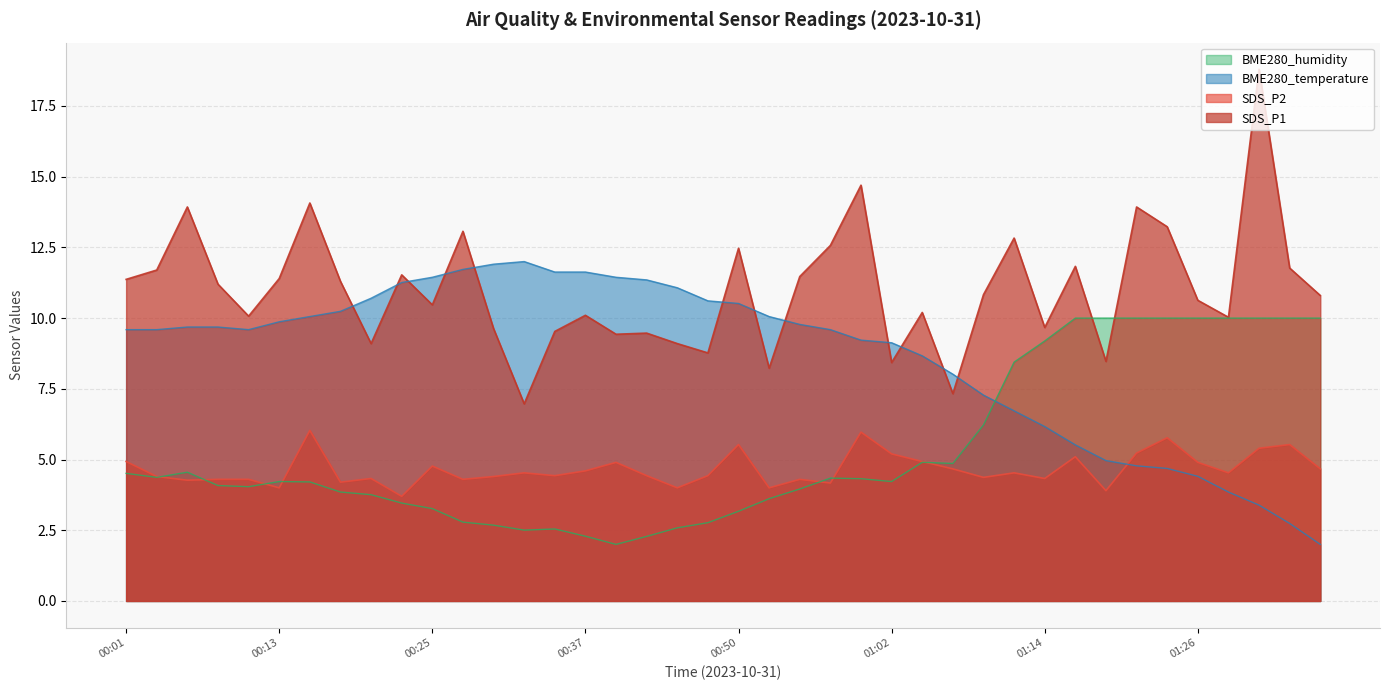

Where is SDS_P2 nearest to the value 4?

00:13